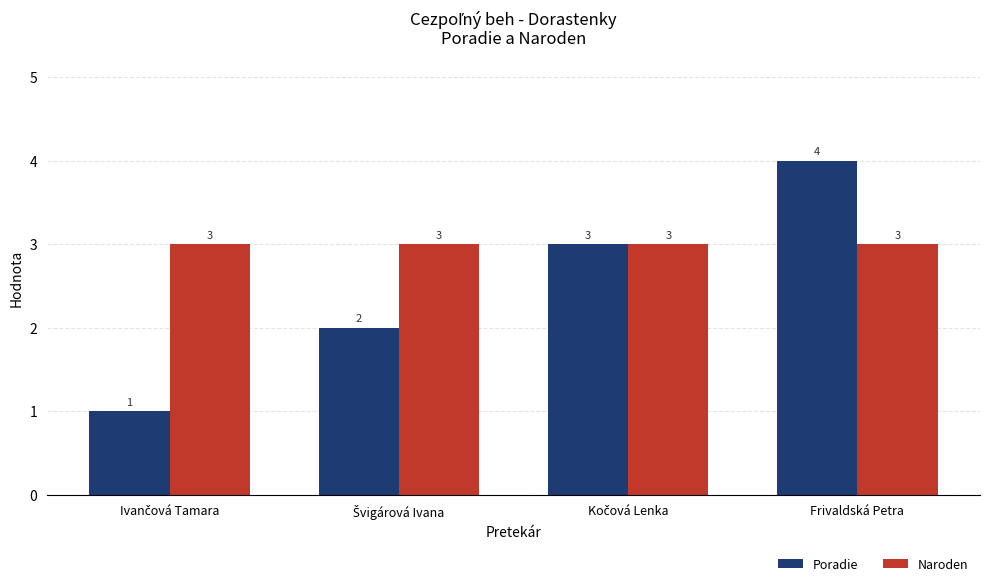

What is the value of the Naroden bar at the 3rd from the left?

3